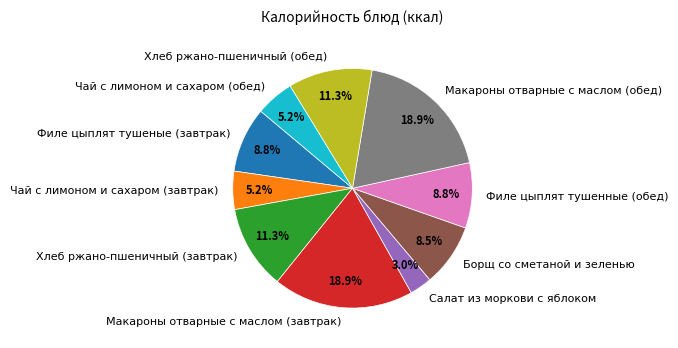

Does any single category account for the majority?

No